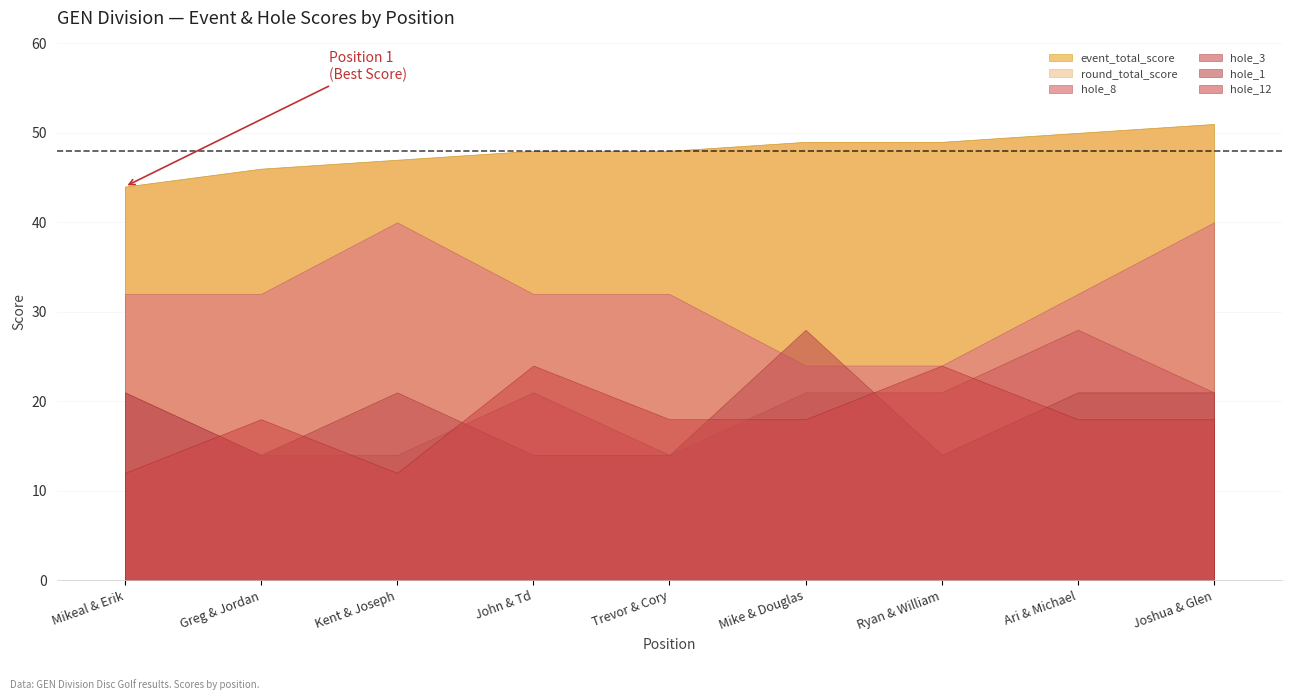

Does the chart display data point markers on the line(s)?

No